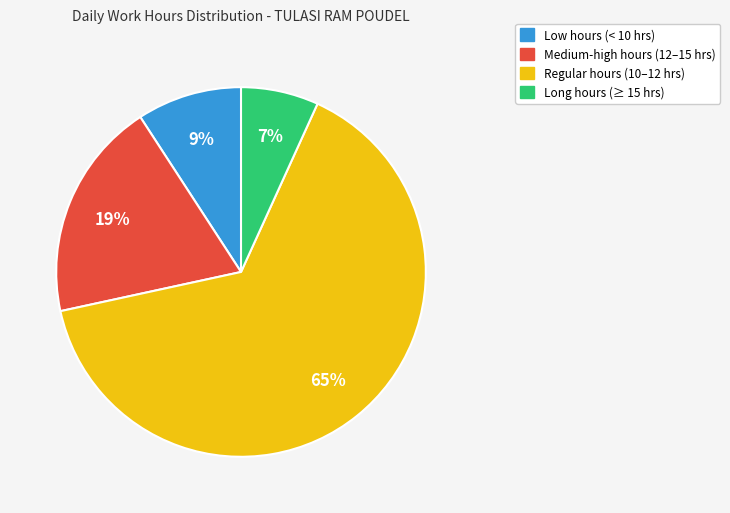

To the nearest percent, what is the difference between the largest and smallest slice percentages?

58%